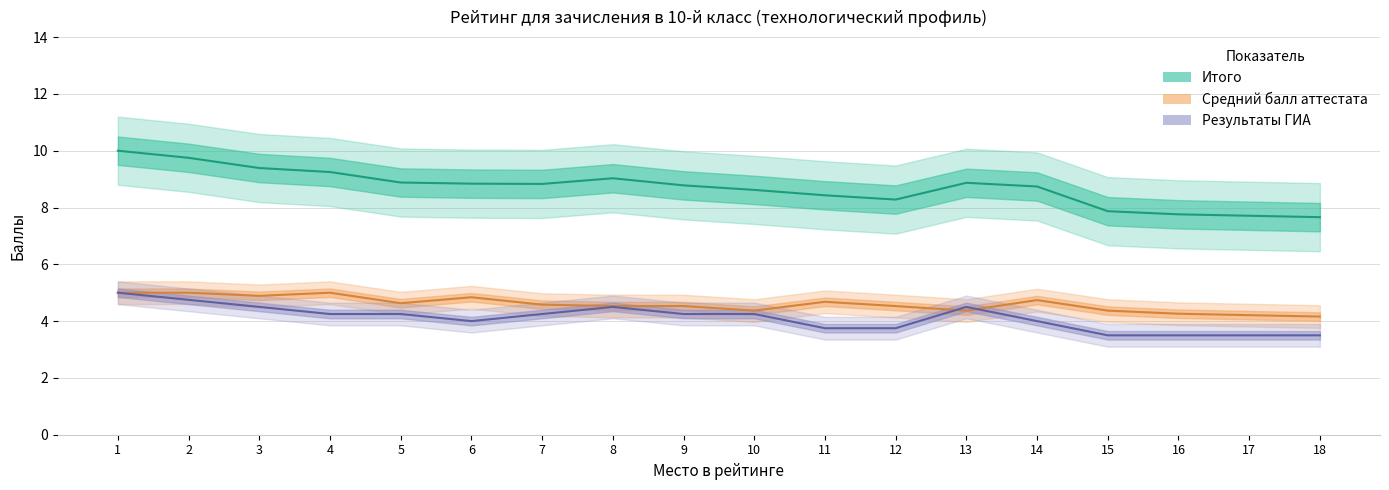

Which series has the largest total across all categories?

Итого